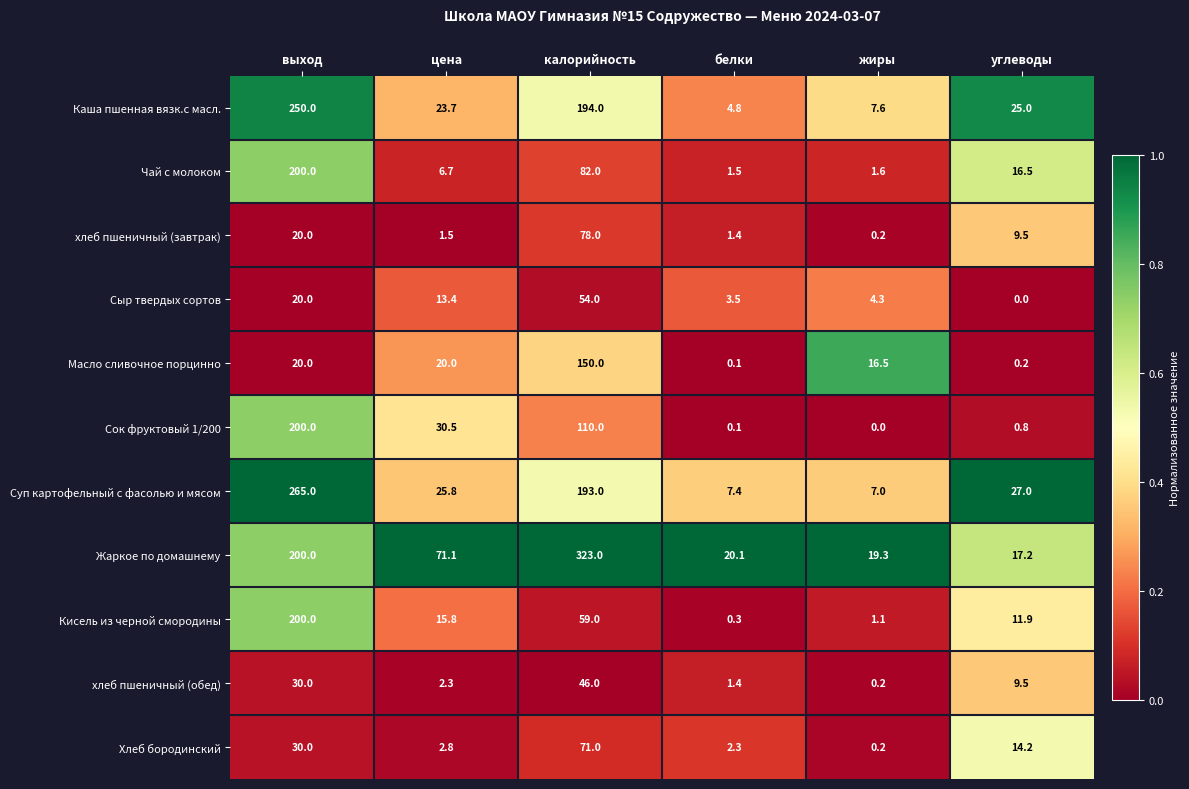

What is the maximum value shown in the chart?

323.0